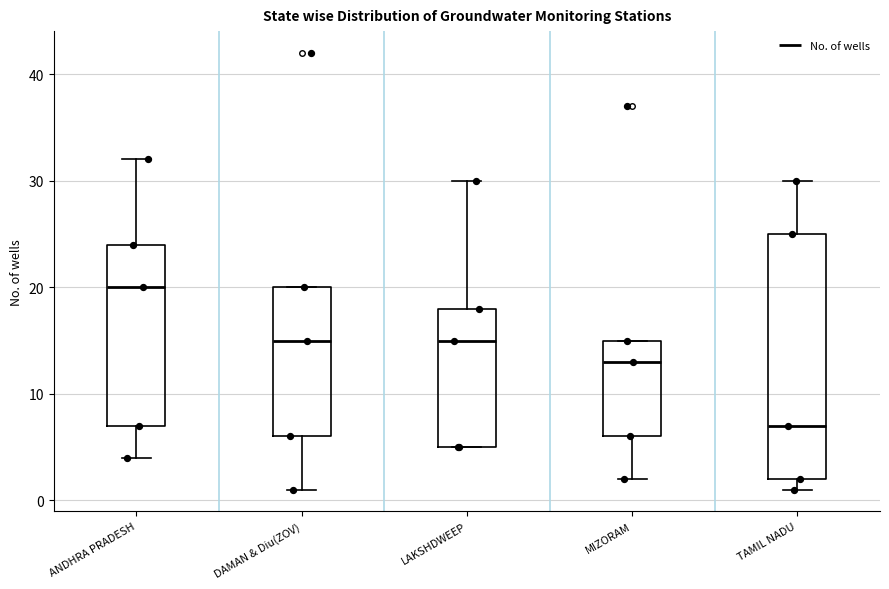

Comparing the boxes themselves (not the whiskers), which one is the tallest?

TAMIL NADU